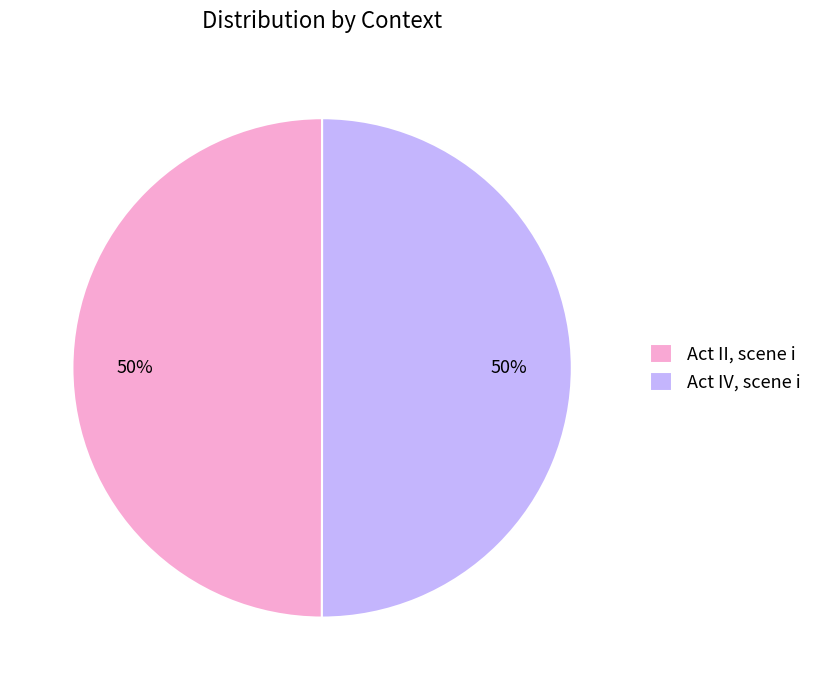

Is the sum of Act II, scene i and Act IV, scene i greater than half?

Yes